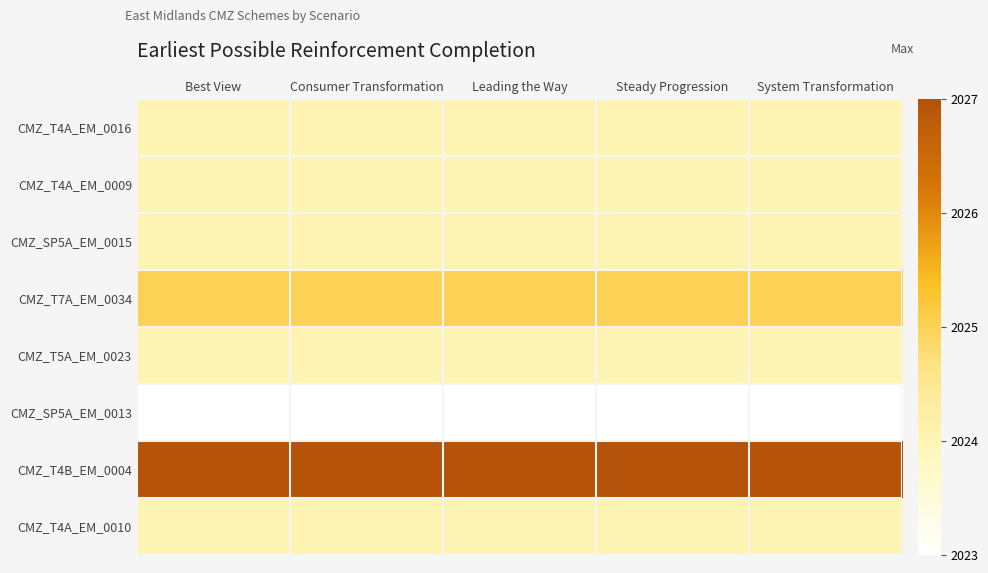

Rank the series at Steady Progression from lowest to highest value.

CMZ_SP5A_EM_0013, CMZ_T4A_EM_0016, CMZ_T4A_EM_0009, CMZ_SP5A_EM_0015, CMZ_T5A_EM_0023, CMZ_T4A_EM_0010, CMZ_T7A_EM_0034, CMZ_T4B_EM_0004